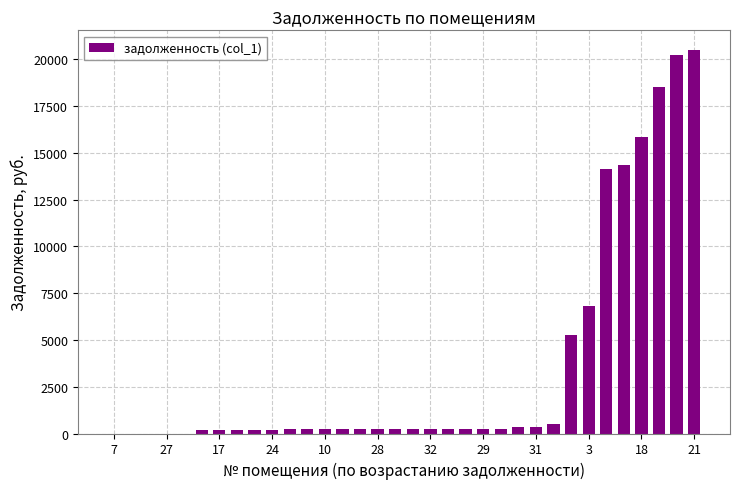

What is the sum of all values?

121117.0